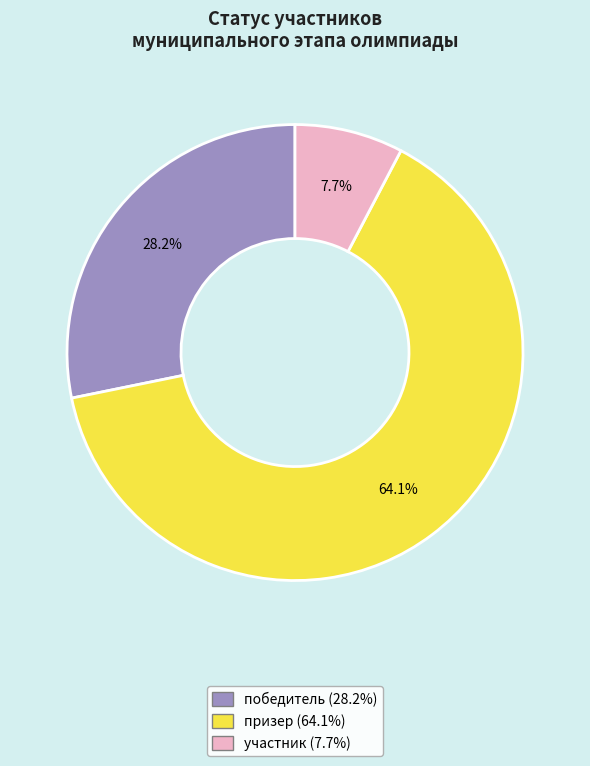

What is the majority slice?

призер